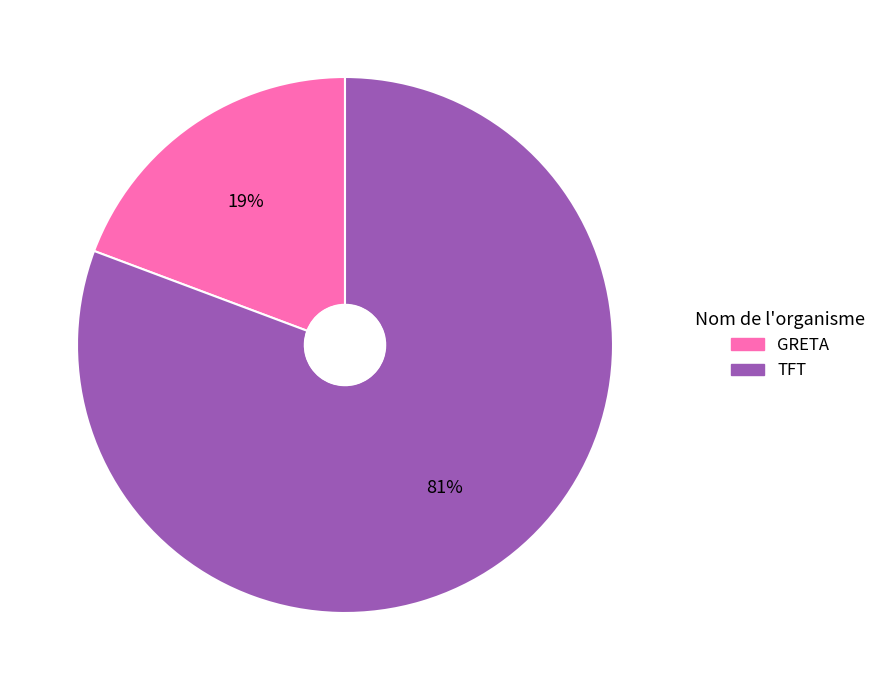

Is there any slice that represents more than half of the pie?

Yes